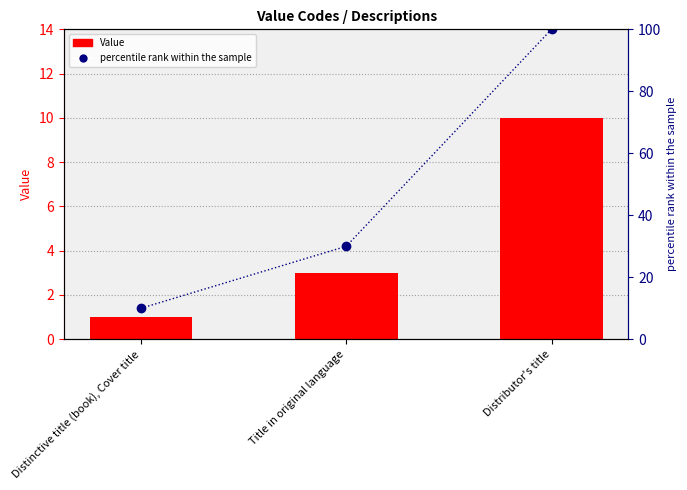

What is the label of the 1st bar from the right?

Distributor's title